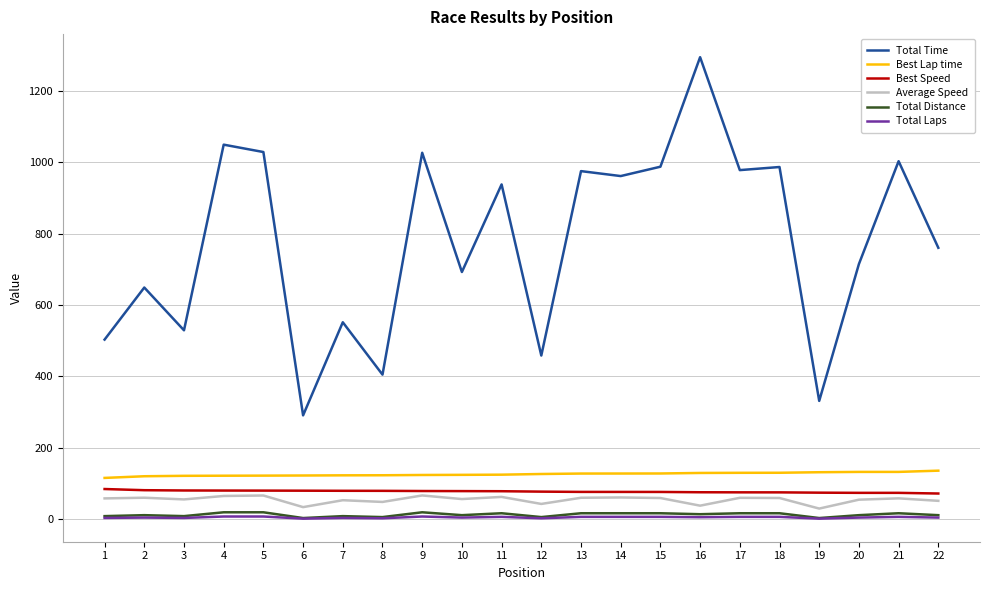

How many lines are shown in the chart?

6